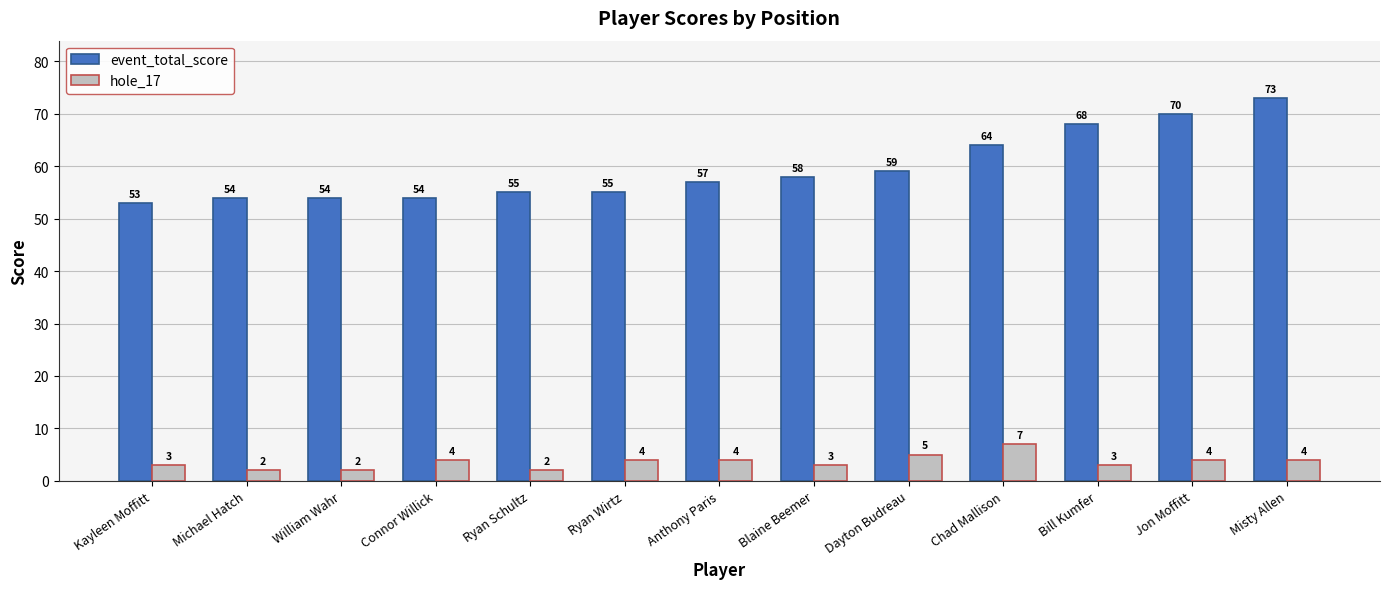

Which series has the largest range (max minus min)?

event_total_score